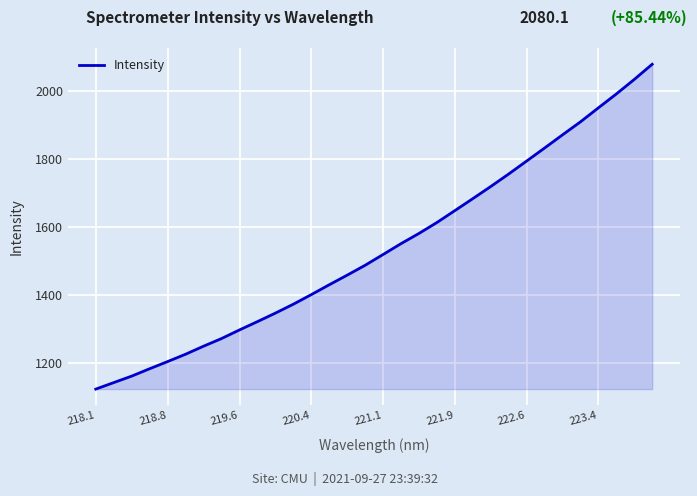

What is the sum of all values?

49204.9